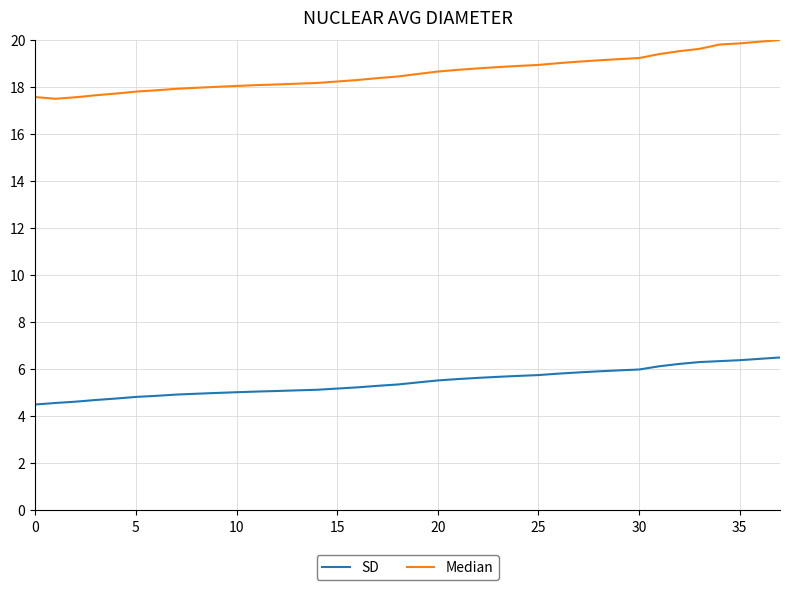

What is the highest value of the SD series?

6.5